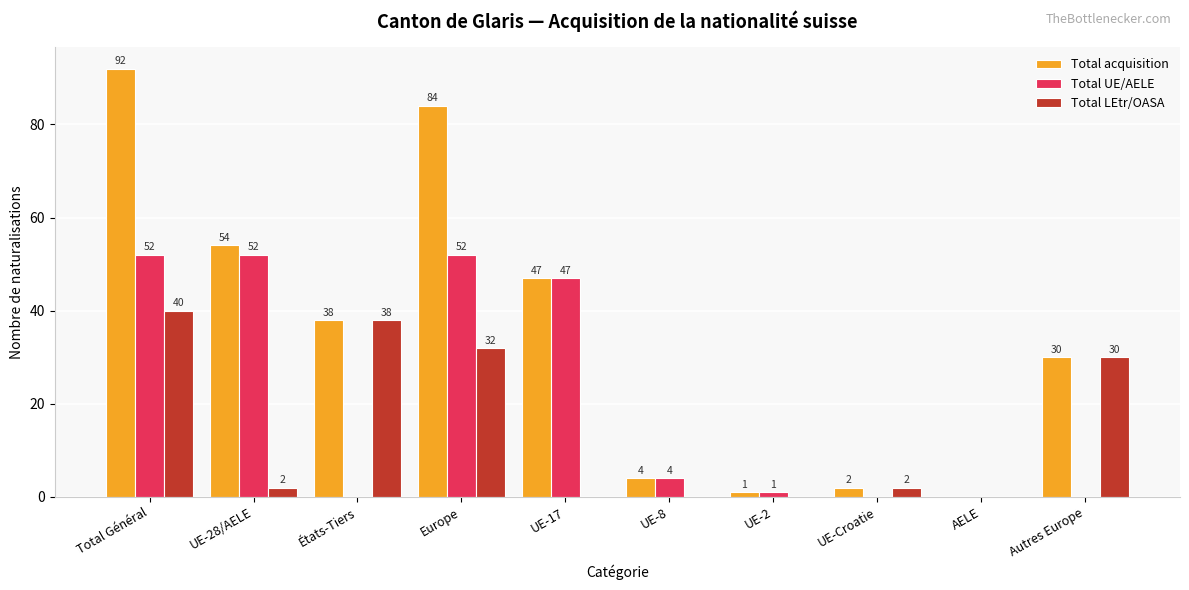

What is the spread (max minus min) of values at UE-28/AELE?

52